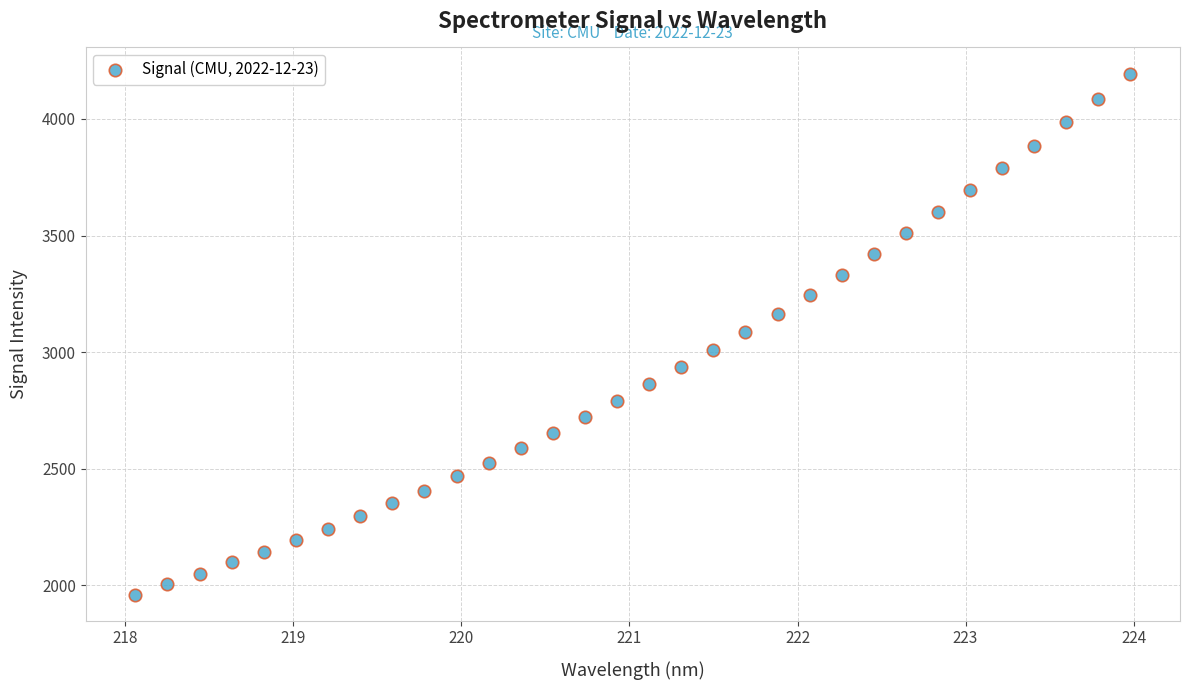

What is the range of Y values (max minus min)?

2234.9